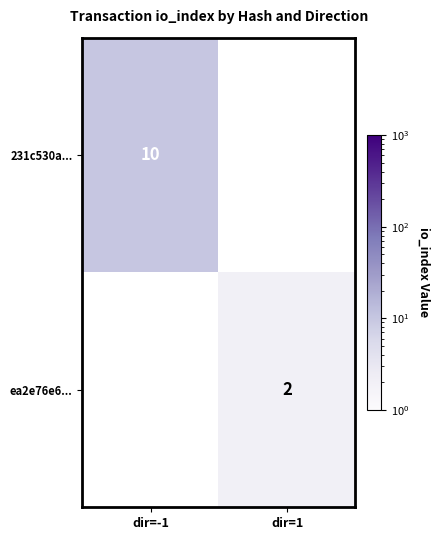

At how many categories does at least one series exceed 2?

1